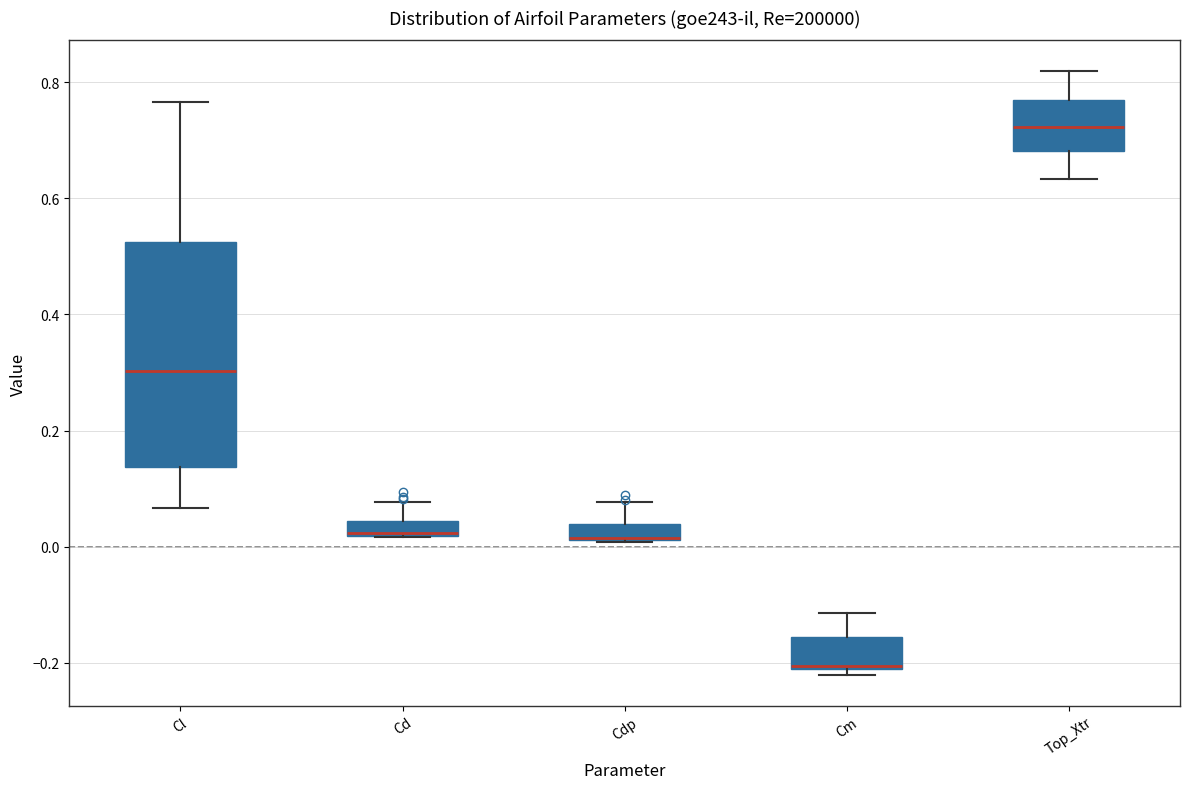

Comparing the boxes themselves (not the whiskers), which one is the tallest?

Cl